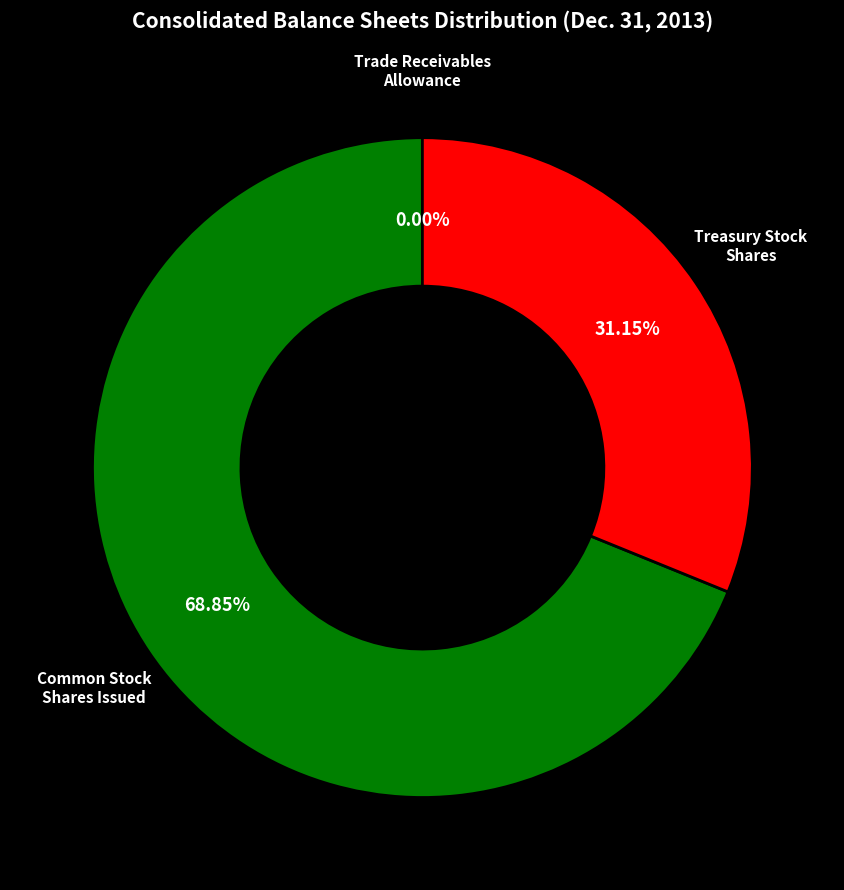

Is there any slice that represents more than half of the pie?

Yes